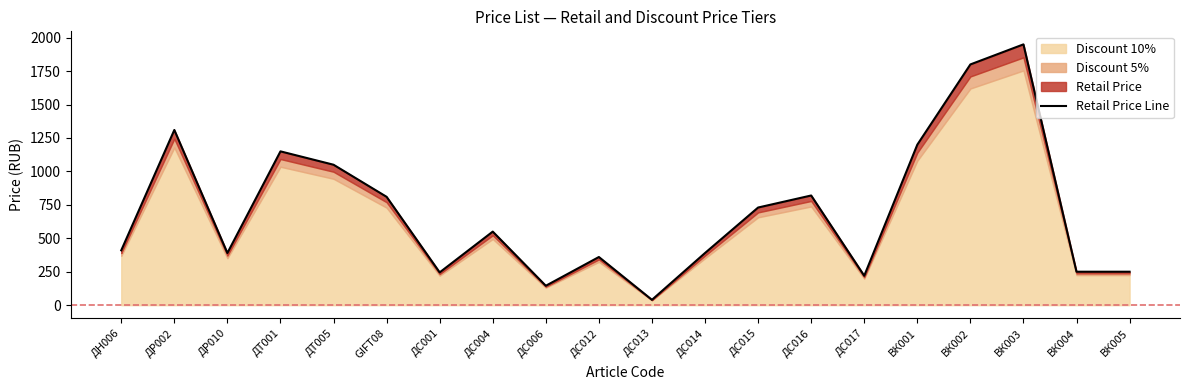

What position from the left is ДТ001?

4